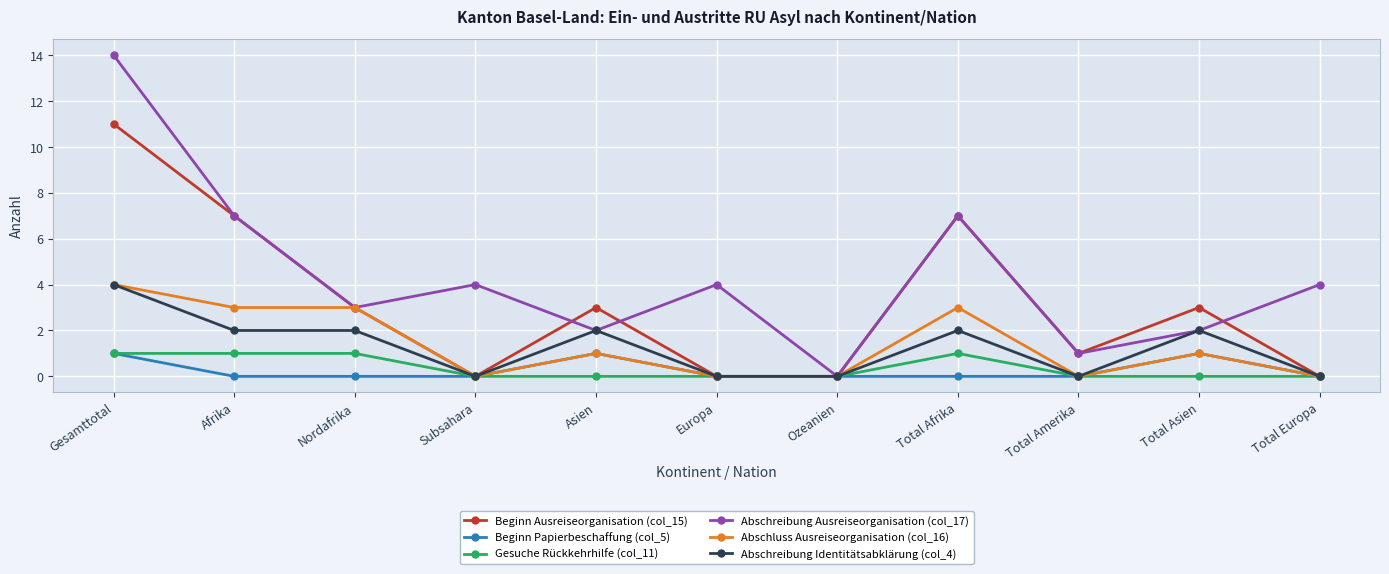

Reading left to right, extract all data points from this chart.

Beginn Ausreiseorganisation (col_15): 11	7	3	0	3	0	0	7	1	3	0
Beginn Papierbeschaffung (col_5): 1	0	0	0	1	0	0	0	0	1	0
Gesuche Rückkehrhilfe (col_11): 1	1	1	0	0	0	0	1	0	0	0
Abschreibung Ausreiseorganisation (col_17): 14	7	3	4	2	4	0	7	1	2	4
Abschluss Ausreiseorganisation (col_16): 4	3	3	0	1	0	0	3	0	1	0
Abschreibung Identitätsabklärung (col_4): 4	2	2	0	2	0	0	2	0	2	0